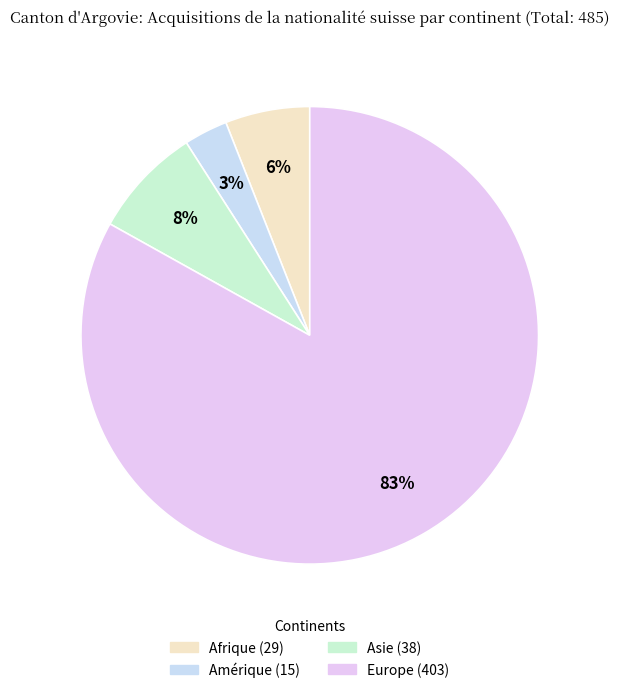

To the nearest percent, what is the average slice percentage?

25%